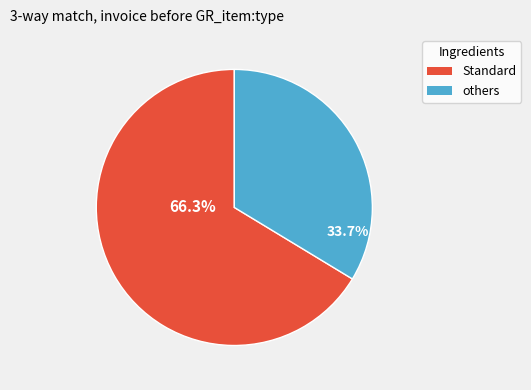

Does any single category account for the majority?

Yes